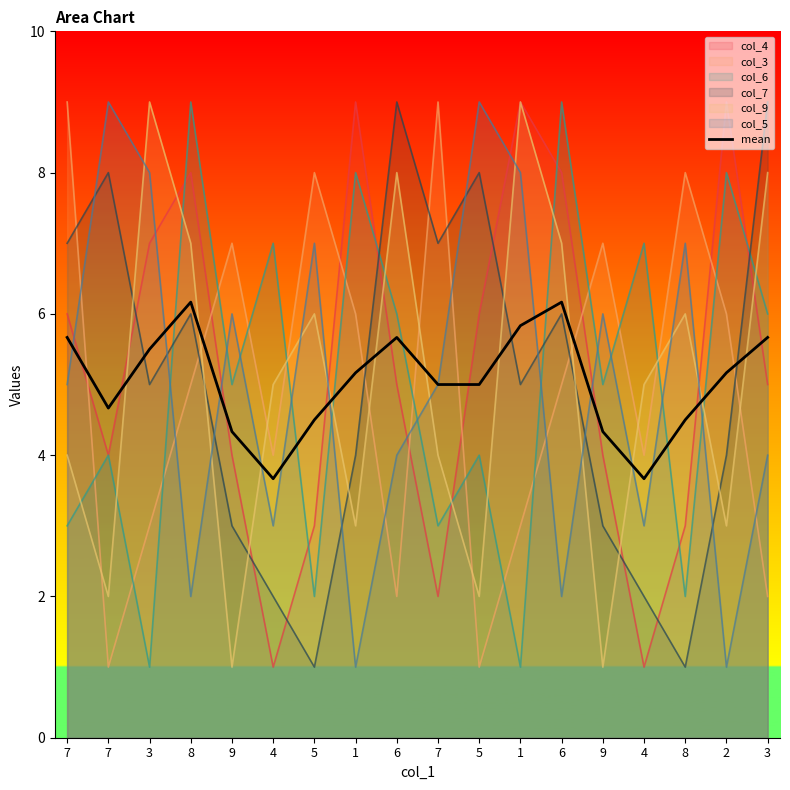

How many interior local peaks (higher than both neighbors) does the data have?

3